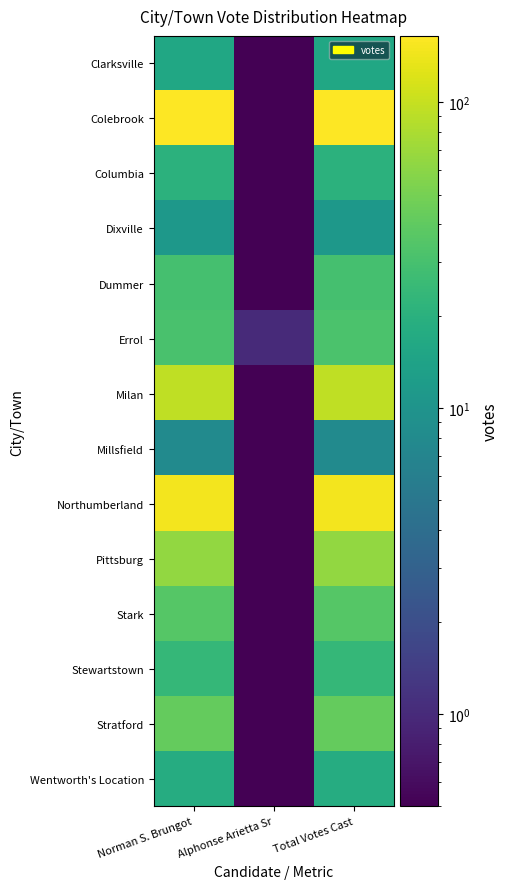

What is the greatest value displayed?

165.0